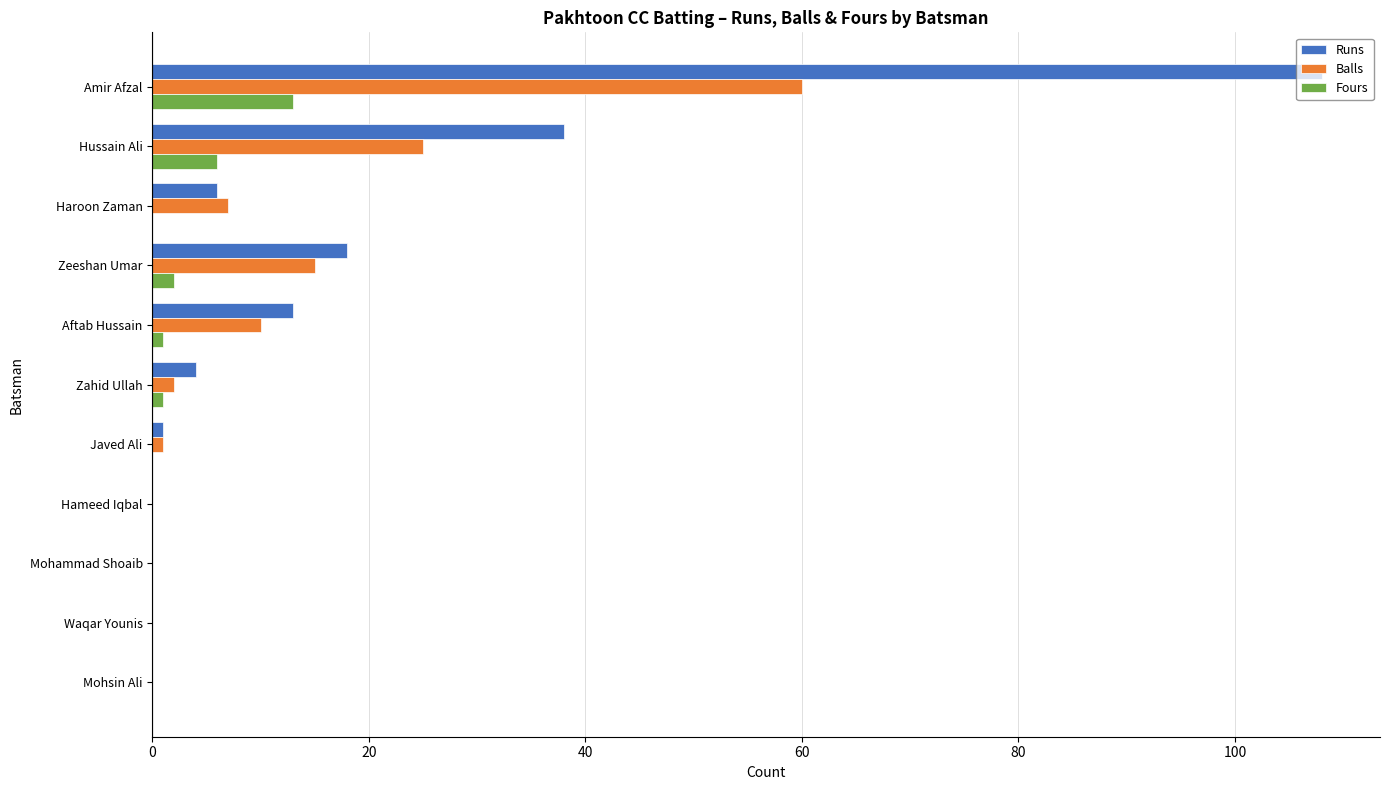

What is the sum of all Runs values?

188